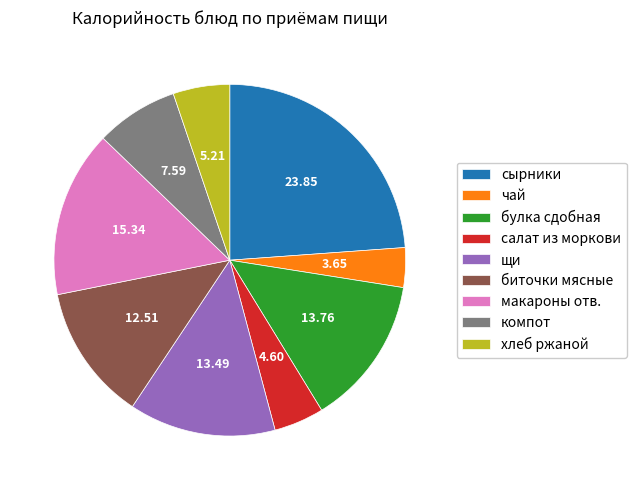

What is the ratio of the value at щи to the value at макароны отв.?

0.9